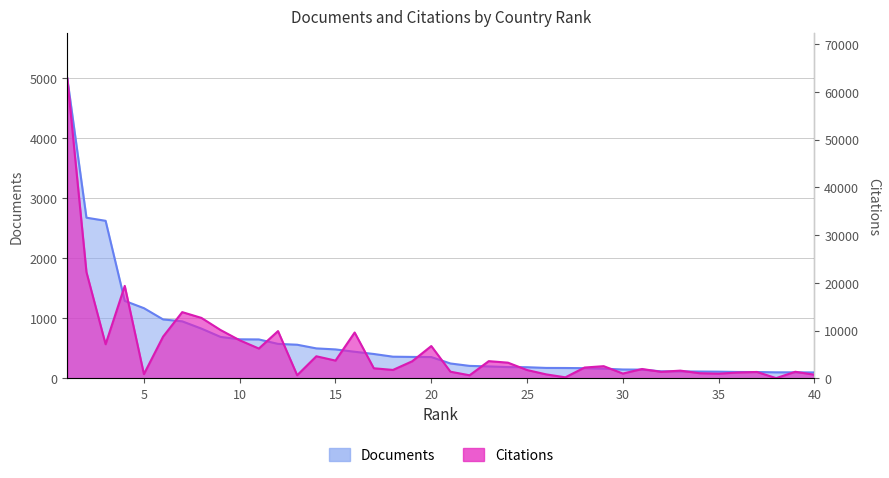

What is the maximum value shown in the chart?

62814